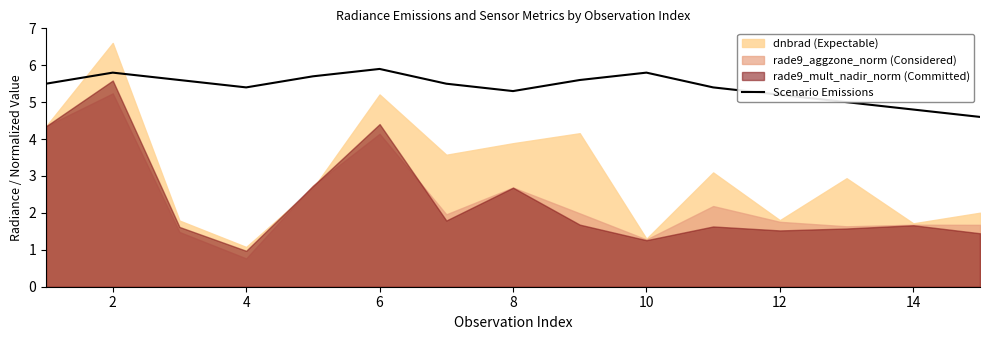

What is the difference between the maximum and minimum values?

1.3